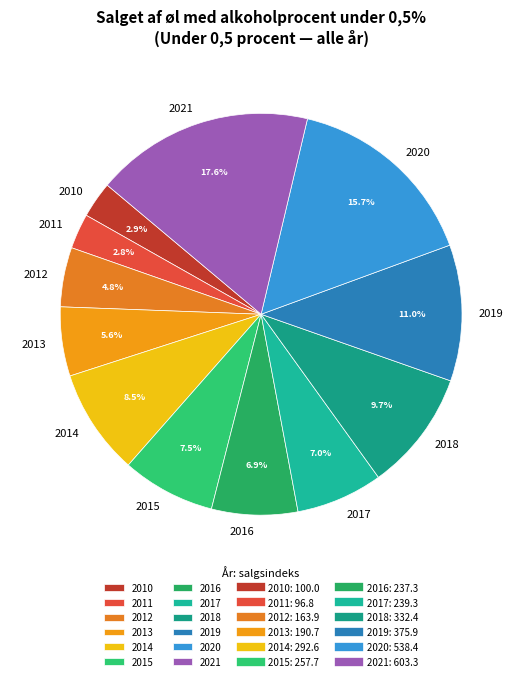

Is it true that 2018 is 20% of the pie?

False